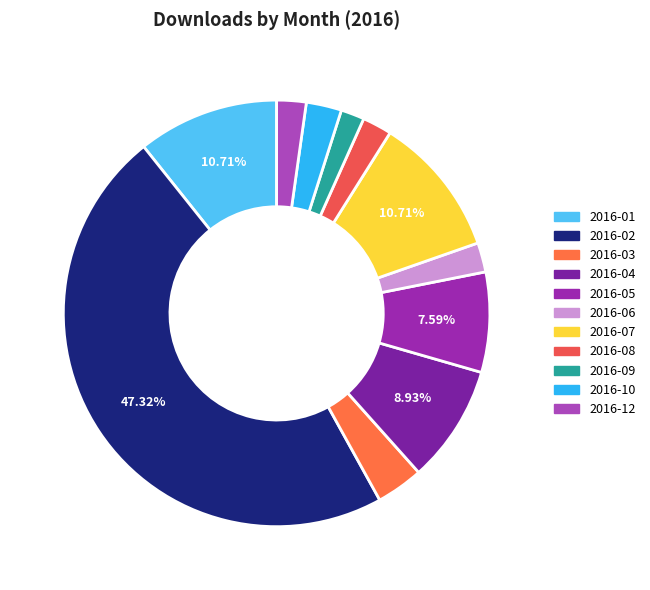

How many segments does this pie chart have?

11